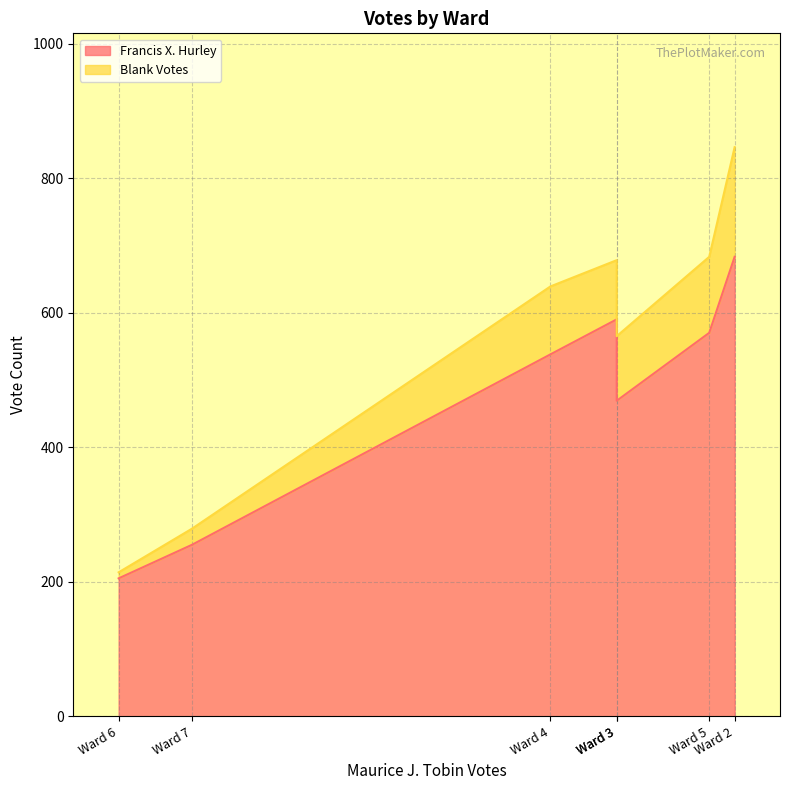

How many lines are shown in the chart?

2